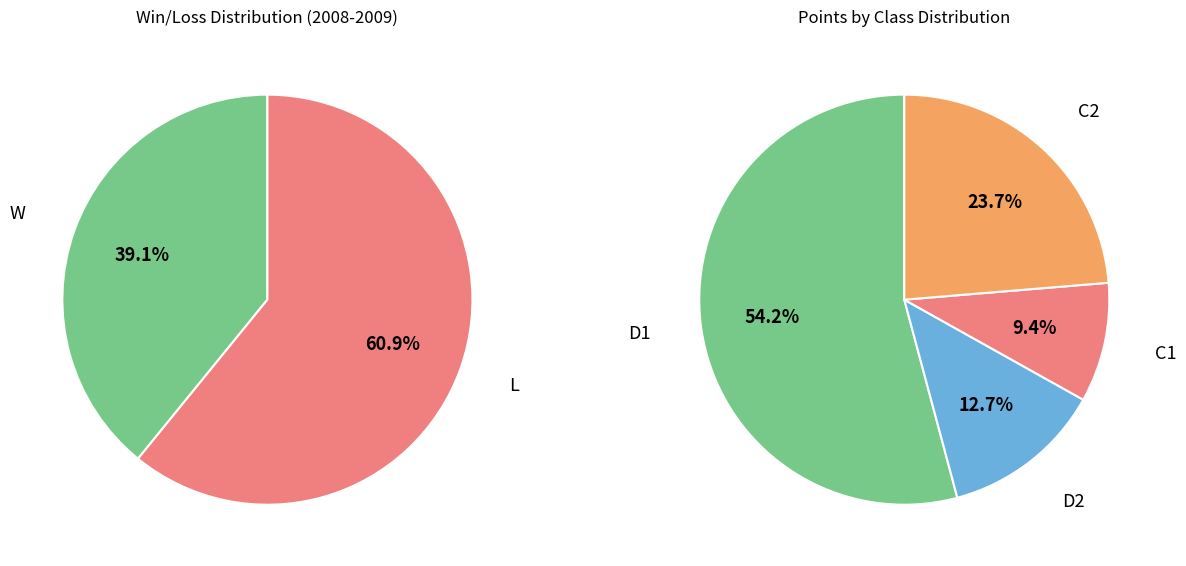

Is it true that L is 66% of the pie?

False